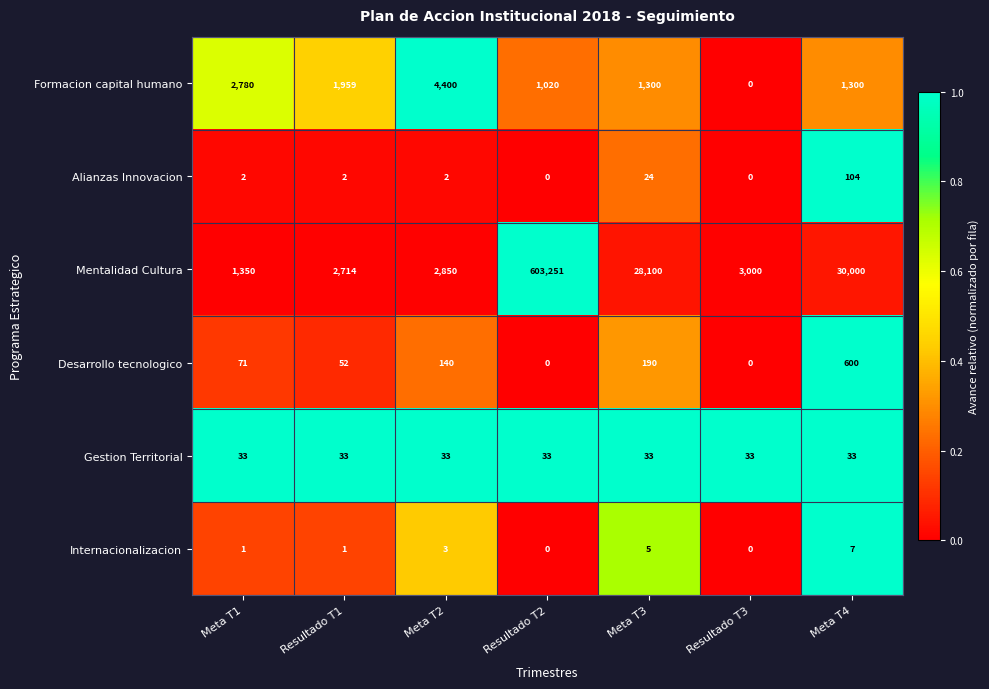

True or false: Mentalidad Cultura has a value of 28100 at Meta T3.

True